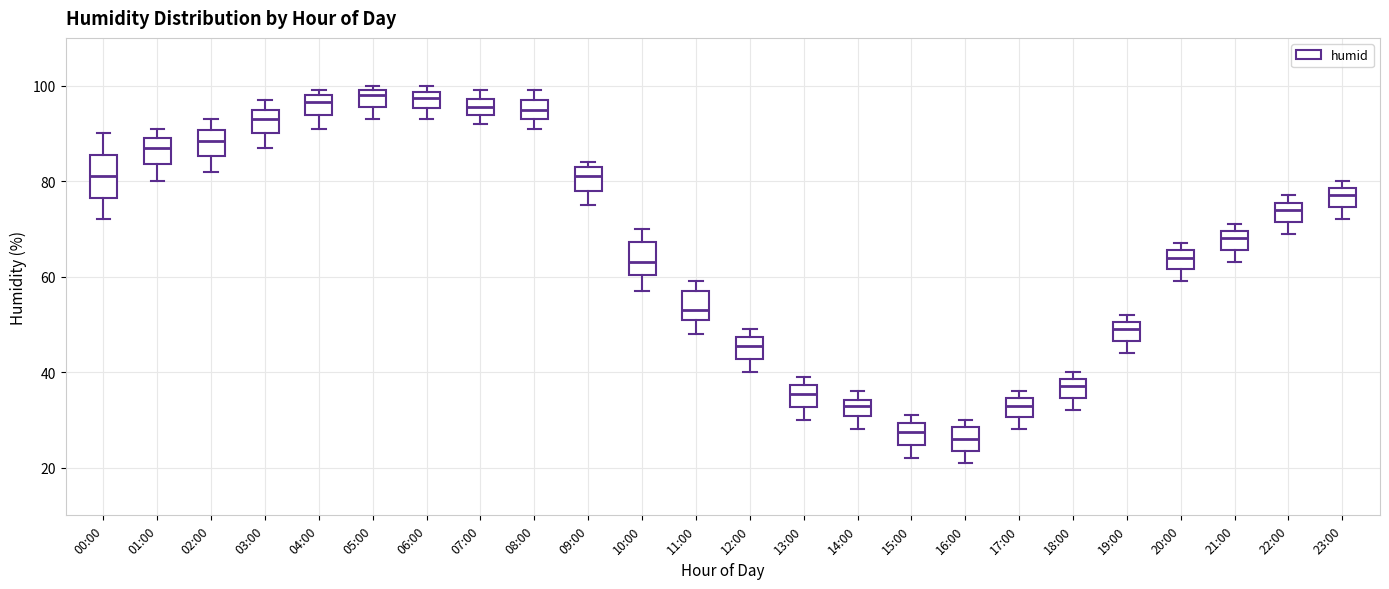

Where is the upper edge of the box for 19:00 on the y-axis? The values are not printed on the chart, so give them approximately, as read against the axis.

50